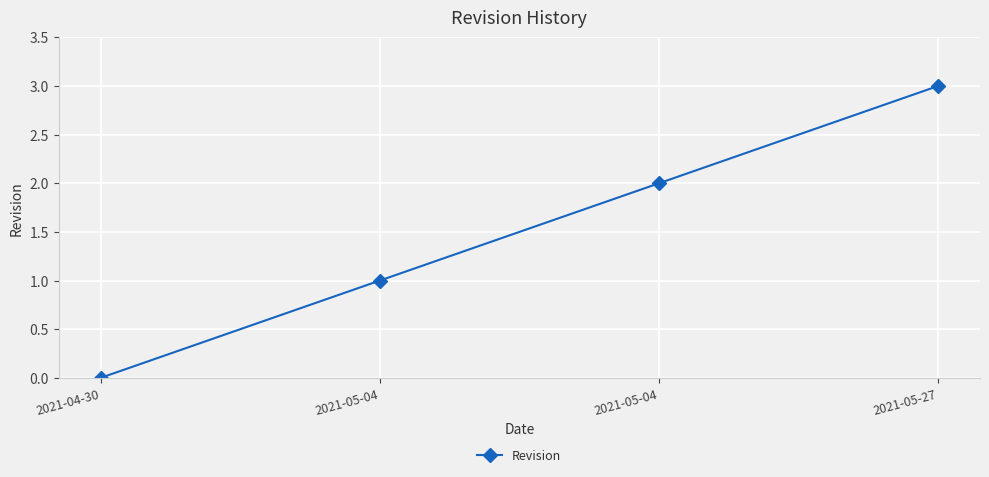

Reading left to right, what are all the values shown in this chart?

2021-04-30=0	2021-05-04=1	2021-05-04=2	2021-05-27=3